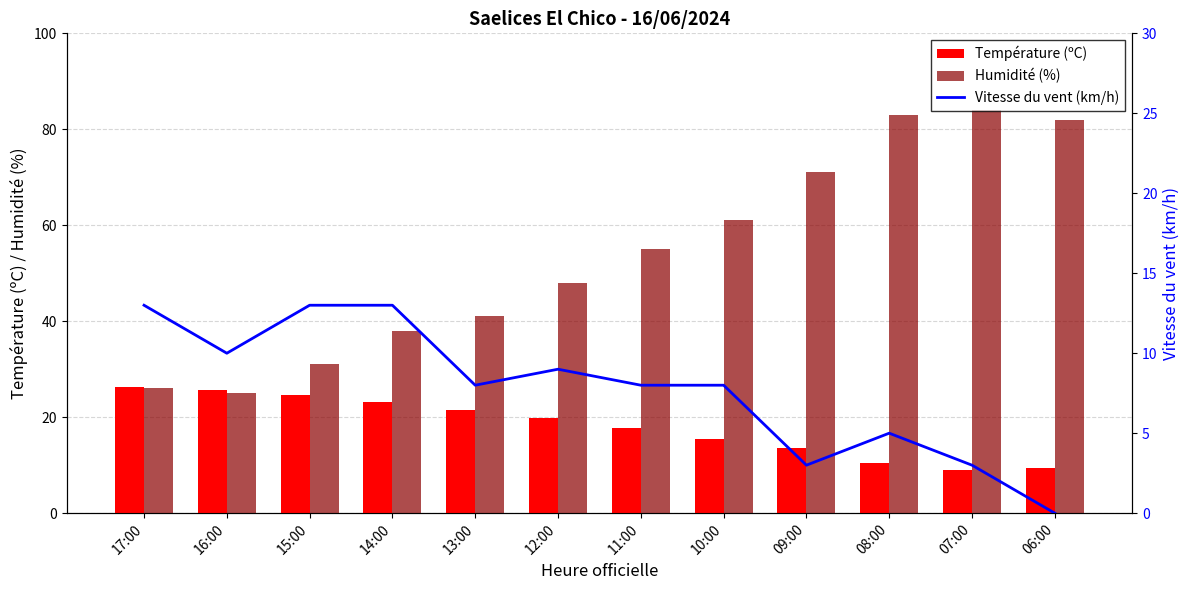

What is the difference between the highest and lowest values at 11:00?

47.0